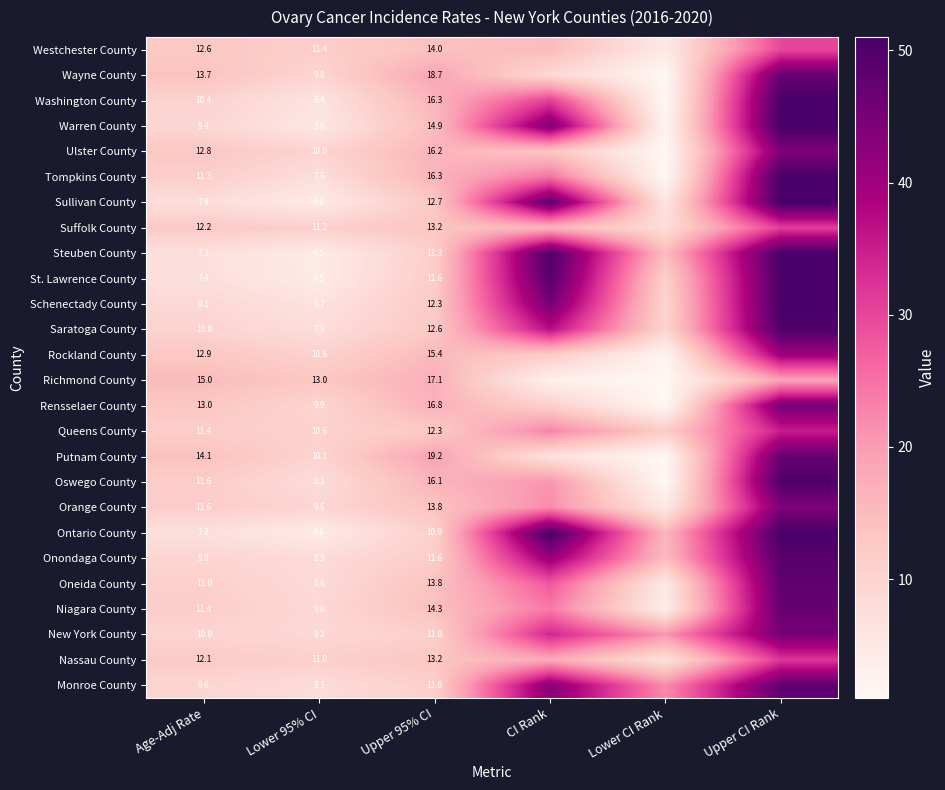

Is the value of Orange County at Lower 95% CI greater than the value of Nassau County at Age-Adj Rate?

No